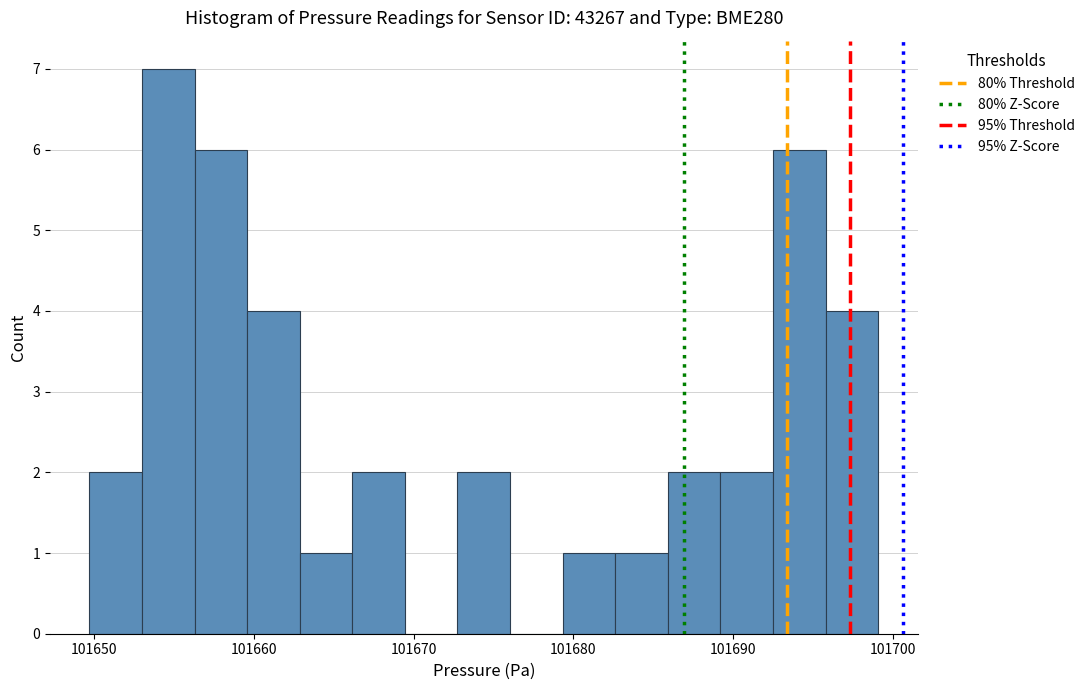

Around what value on the x-axis is the tallest bar? Give the approximate position of its centre, as read against the axis.

101655